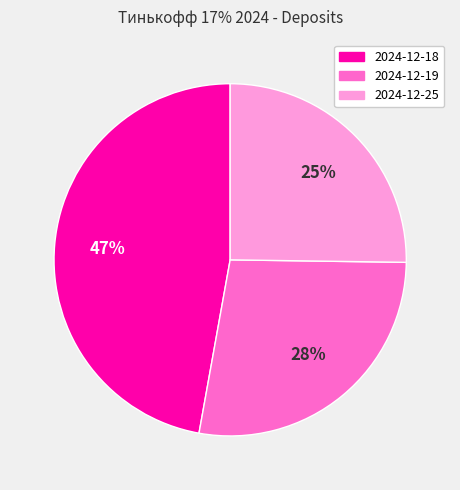

Between 2024-12-25 and 2024-12-18, which is larger?

2024-12-18